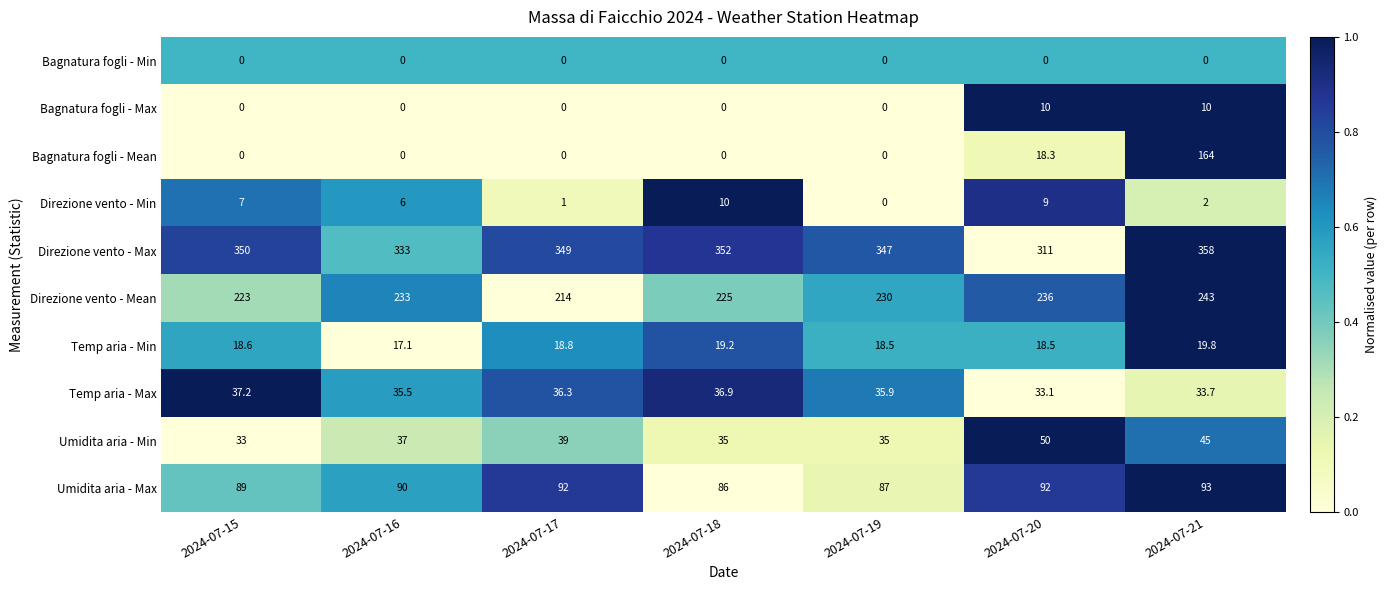

At how many categories does at least one series exceed 0?

7